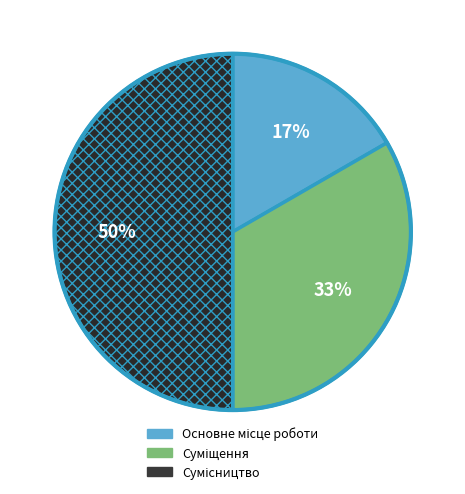

To the nearest percent, what is the average slice percentage?

33%